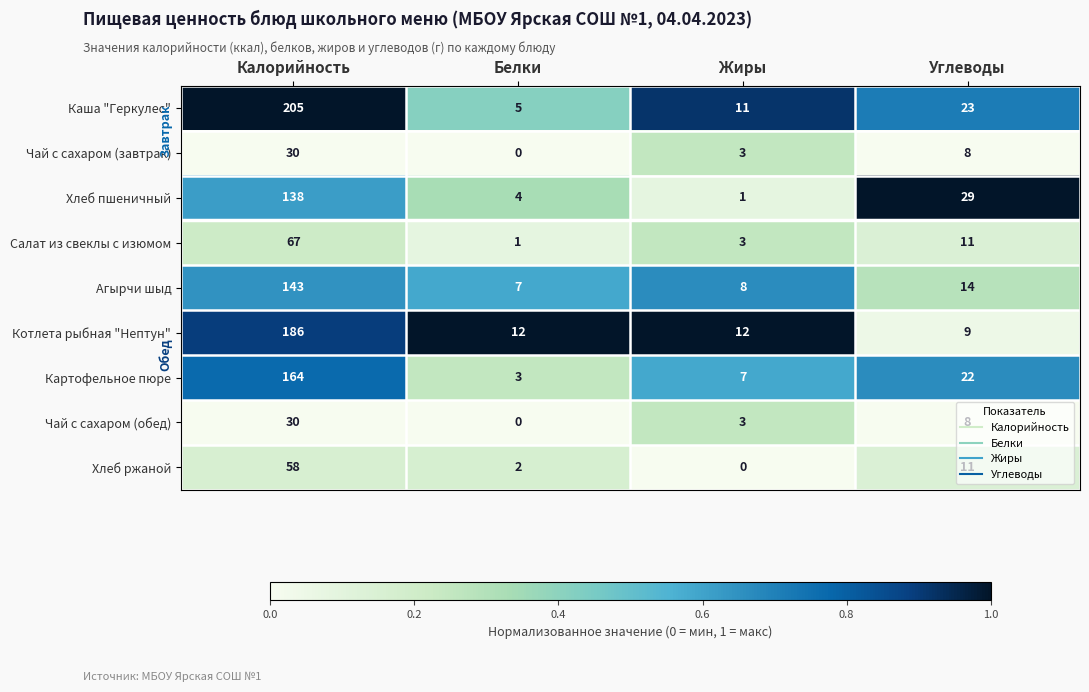

Which series has the largest total across all categories?

Каша "Геркулес"